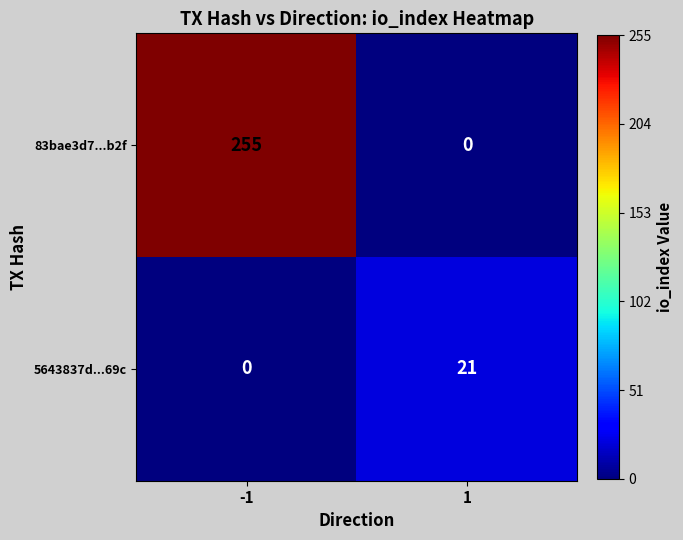

Reading left to right, list all the values displayed in this chart.

83bae3d7...b2f: 255	0
5643837d...69c: 0	21